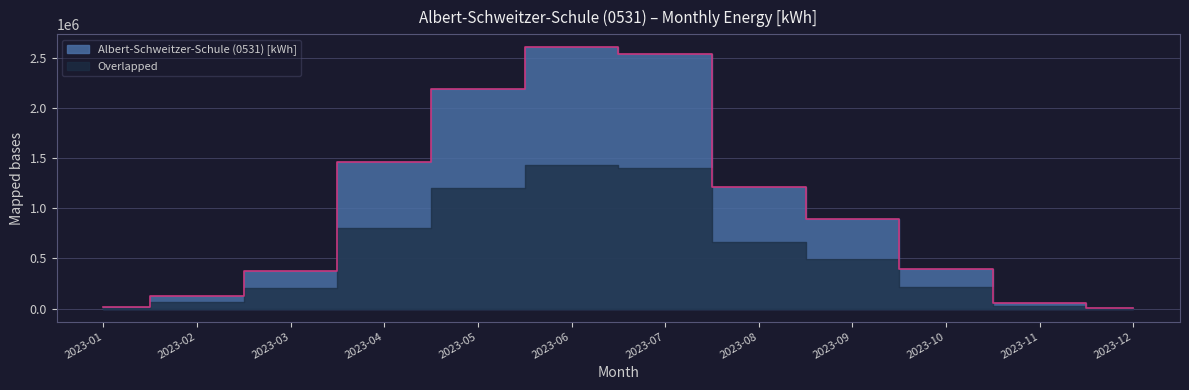

Reading right to left, transcribe all the data shown in this chart.

2023-12=5460	2023-11=52725	2023-10=397455	2023-09=896835	2023-08=1212750	2023-07=2543775	2023-06=2606700	2023-05=2189610	2023-04=1466175	2023-03=378735	2023-02=123330	2023-01=17085